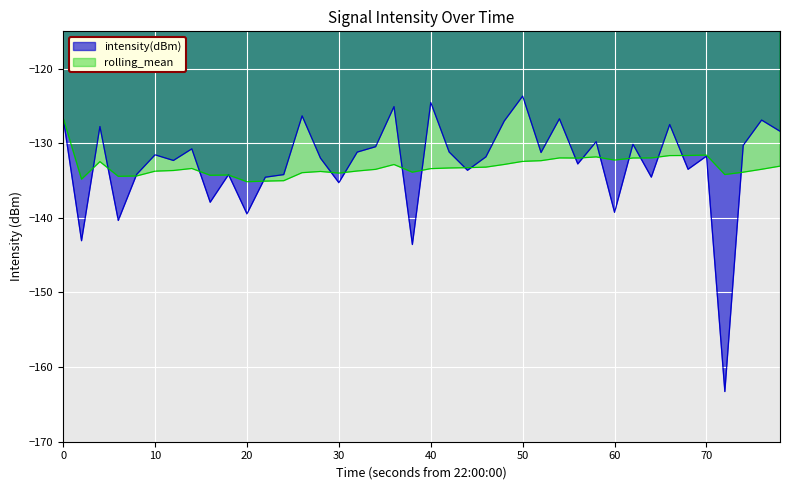

What are all the series names shown in the legend?

intensity(dBm), rolling_mean